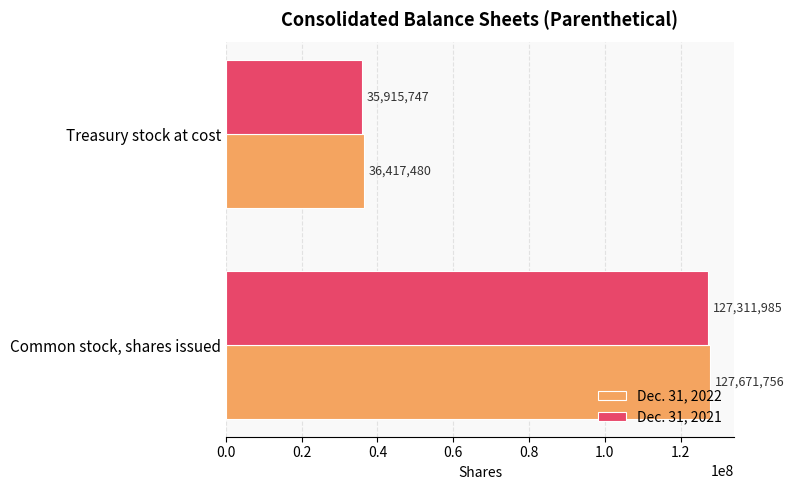

Which series has the largest total across all categories?

Dec. 31, 2022